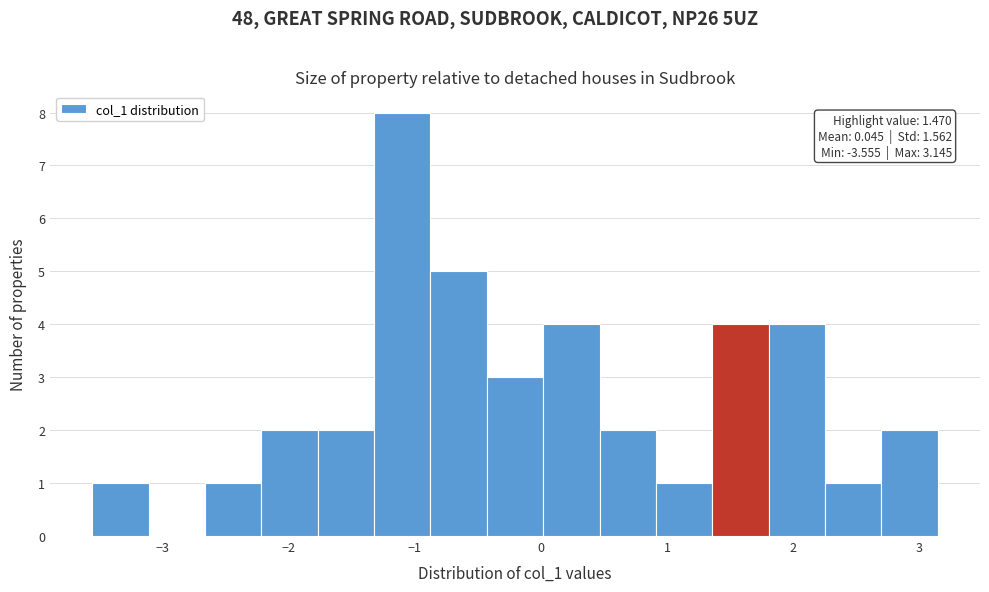

Which range on the x-axis has the tallest bar?

-1.3 to -0.9